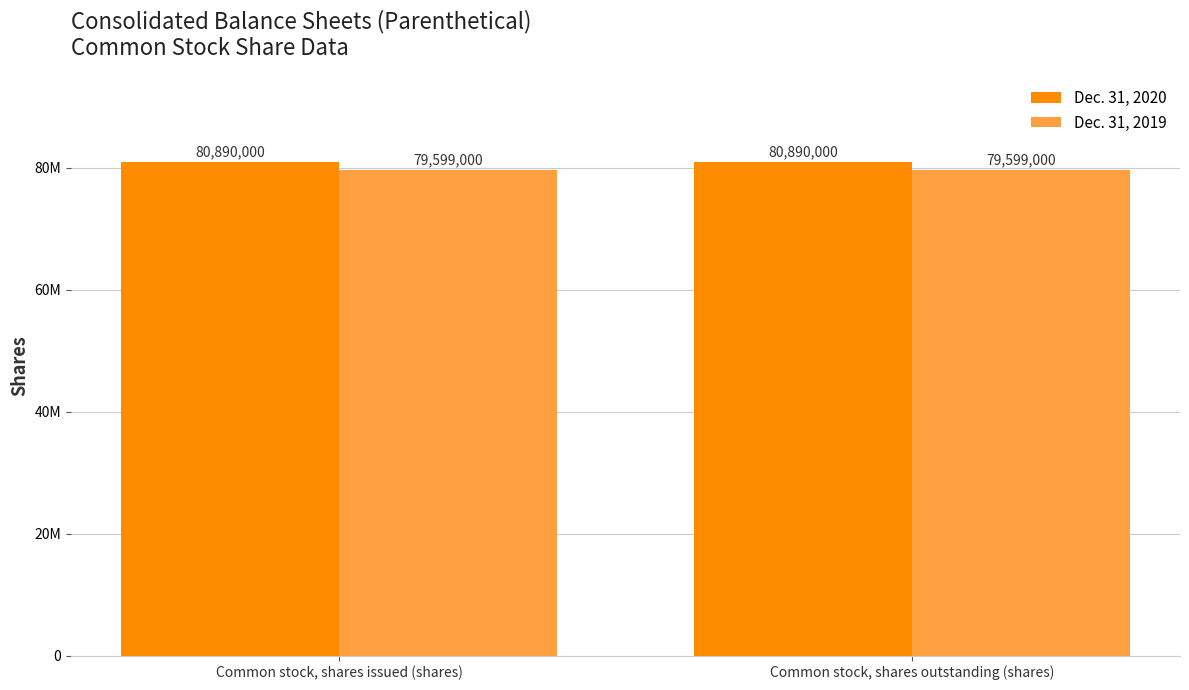

At how many categories does at least one series exceed 80540403?

2